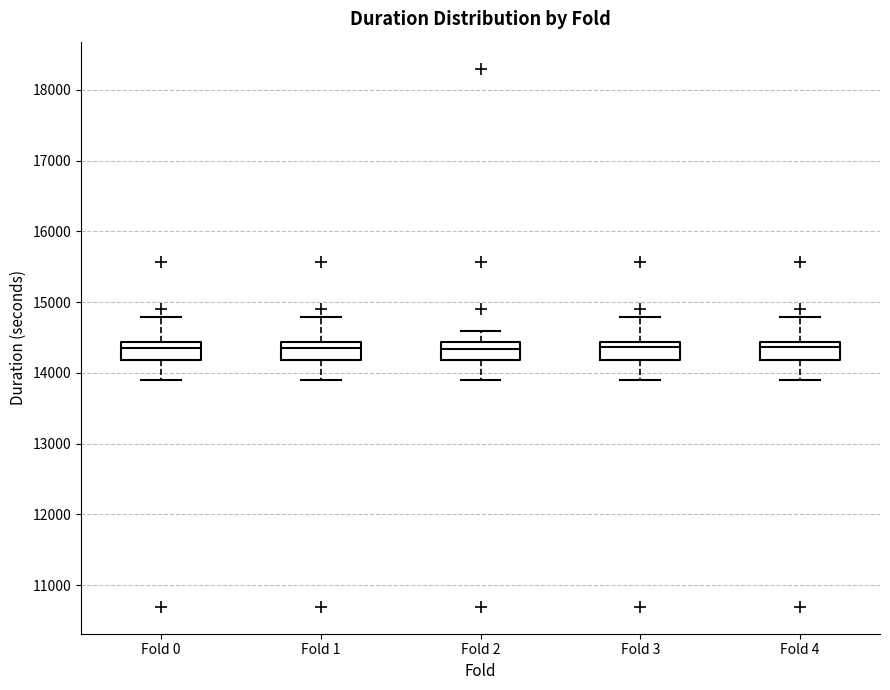

Where is the lower edge of the box for Fold 3 on the y-axis? The values are not printed on the chart, so give them approximately, as read against the axis.

14200